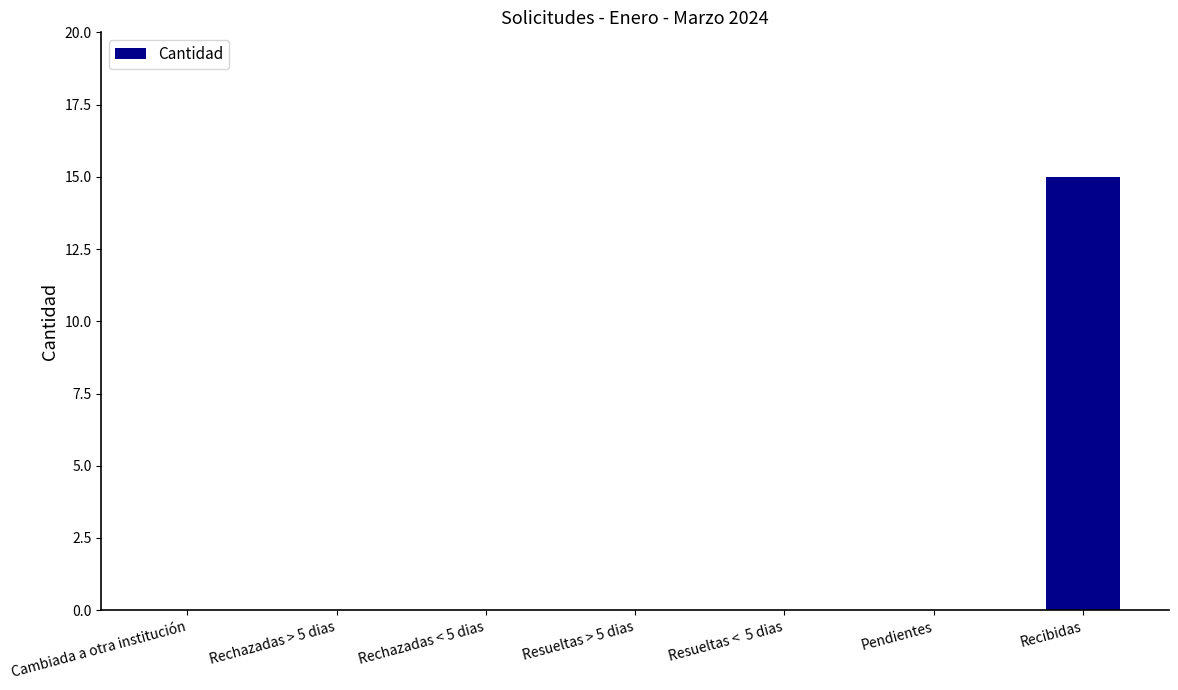

What is the sum of all values?

15